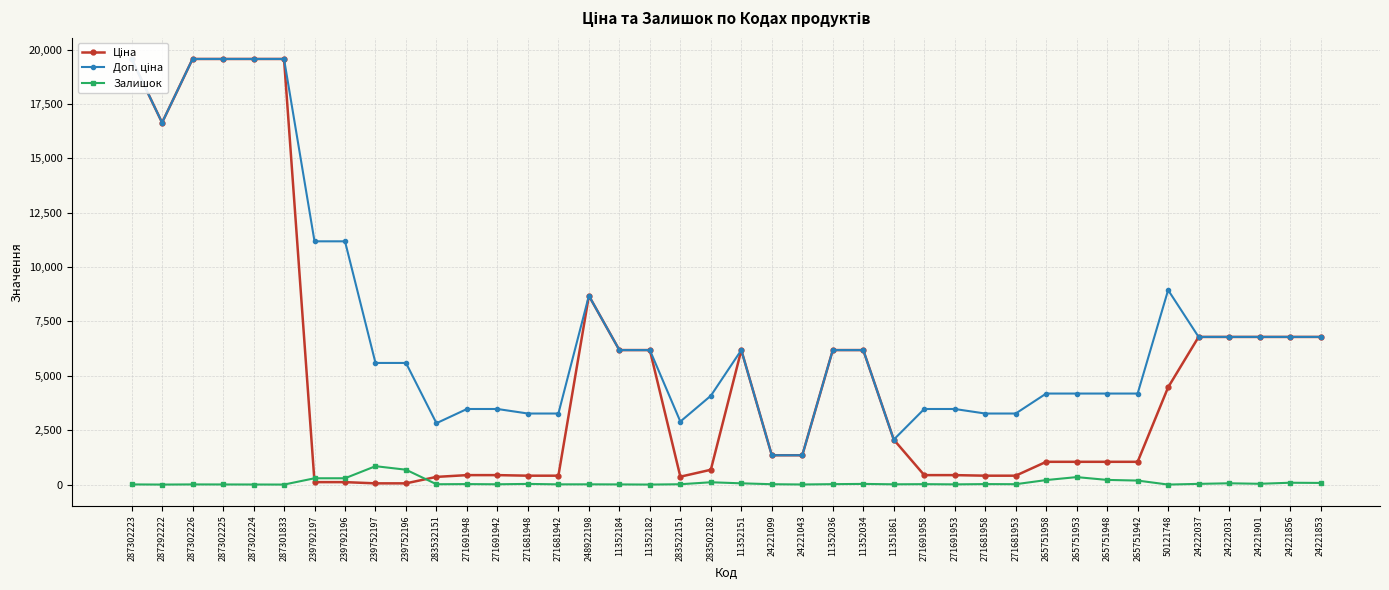

At which label is Доп. ціна closest to 10456?

239792197